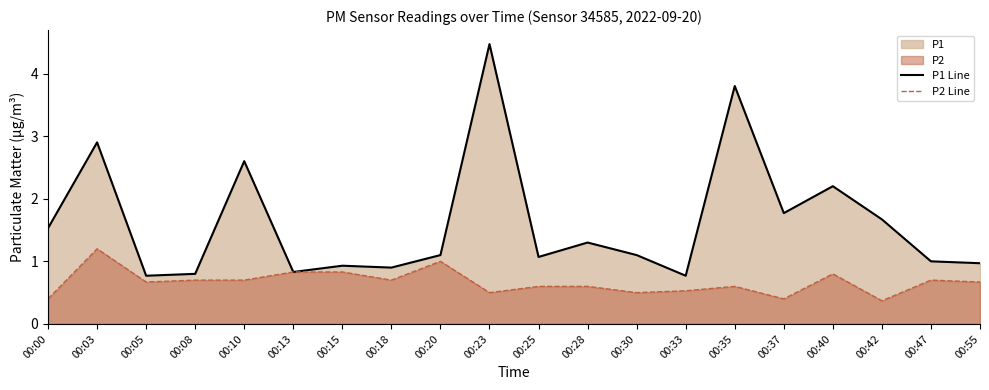

What is the average value of the P1 Line series?

1.6